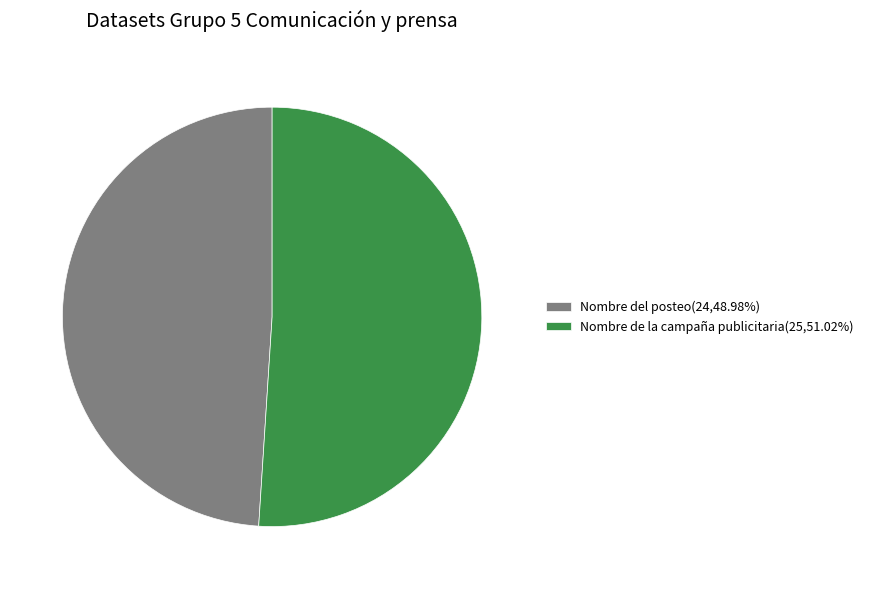

What is the ratio of the value at Nombre del posteo(24,48.98%) to the value at Nombre de la campaña publicitaria(25,51.02%)?

1.0